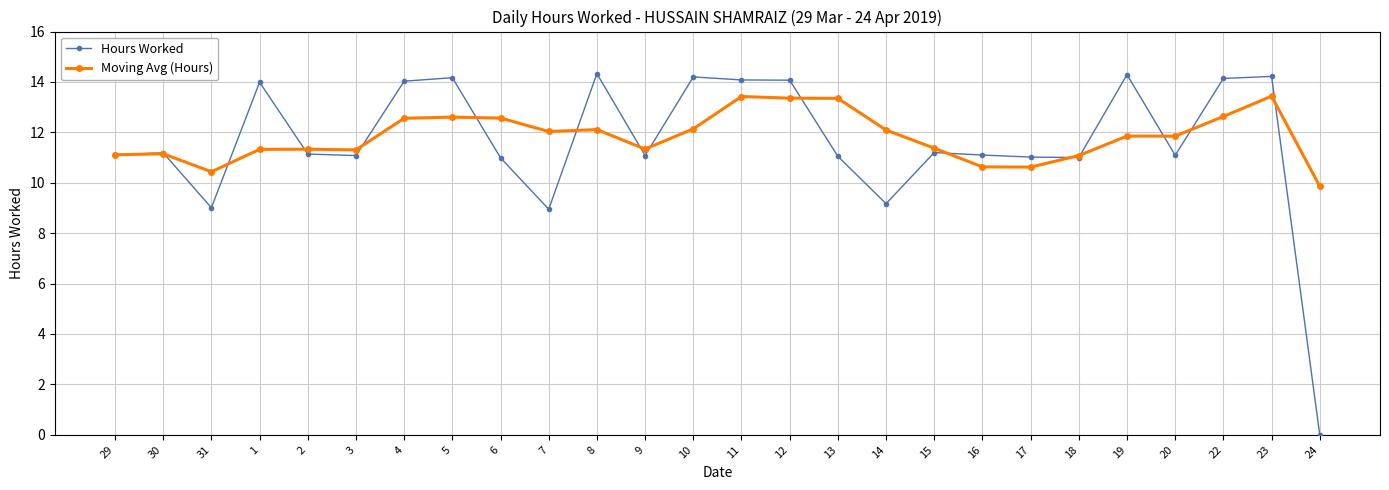

True or false: Moving Avg (Hours) has more than 2 points higher than both neighbors.

True